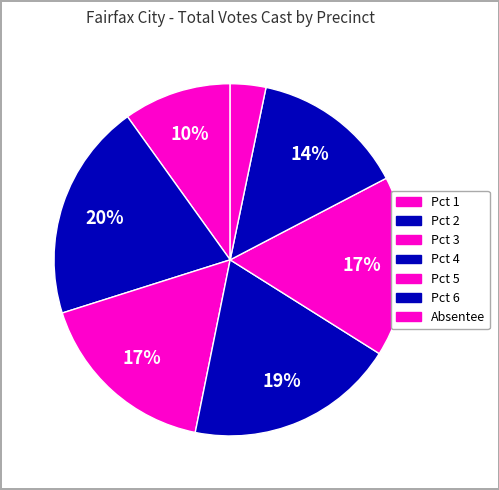

How many segments does this pie chart have?

7